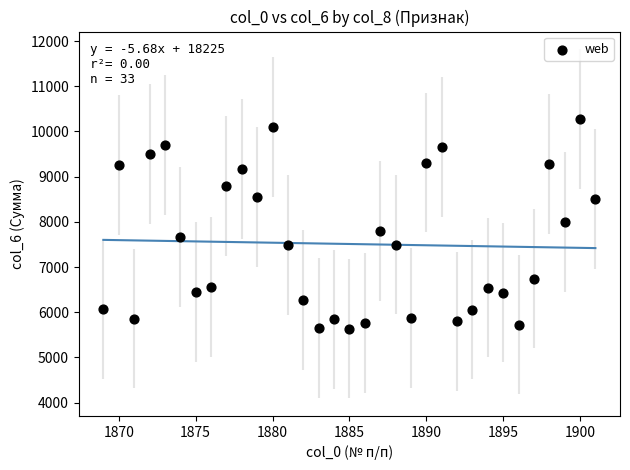

What is the range of Y values (max minus min)?

4644.6